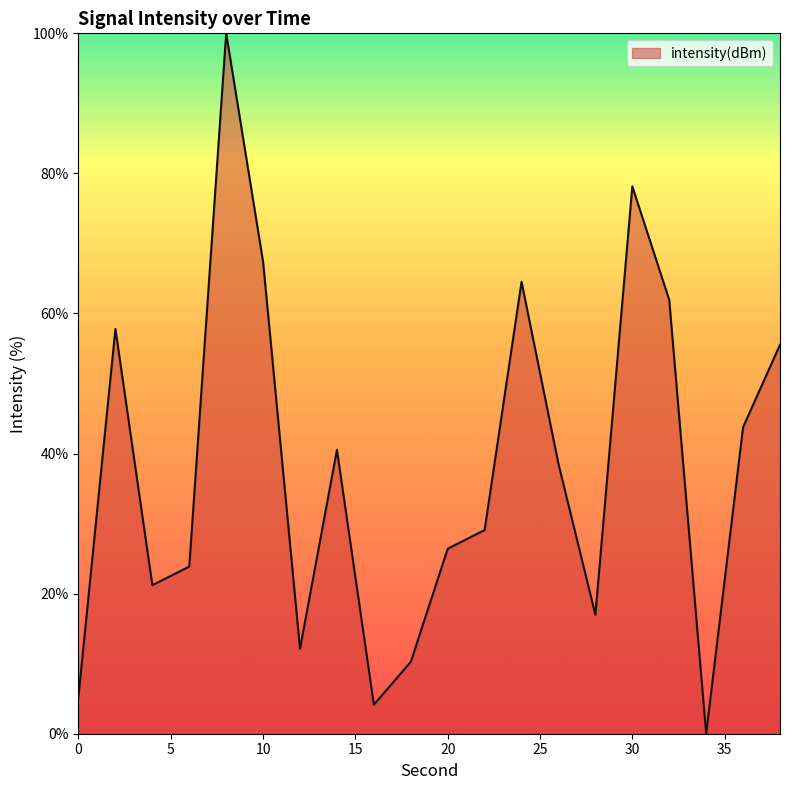

True or false: the data has more than 0 interior local peaks.

True